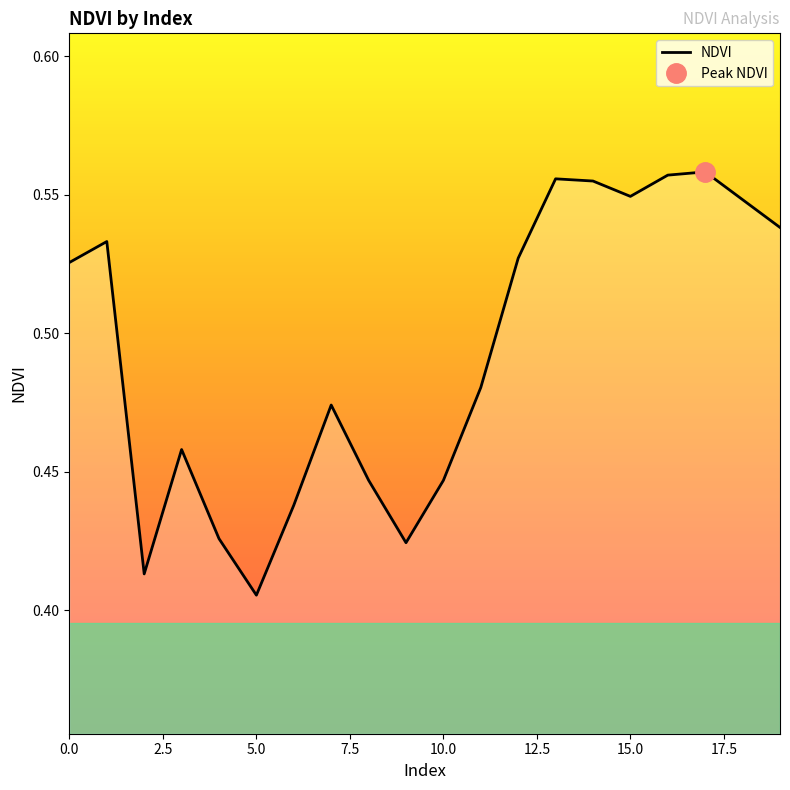

At which label does NDVI reach its minimum?

5.0